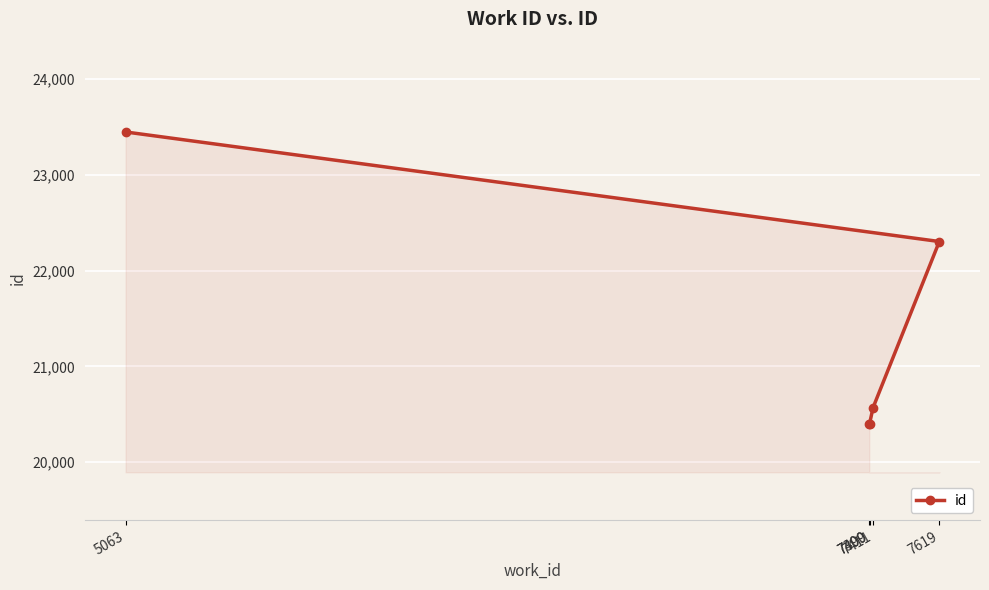

Does the chart display data point markers on the line(s)?

Yes